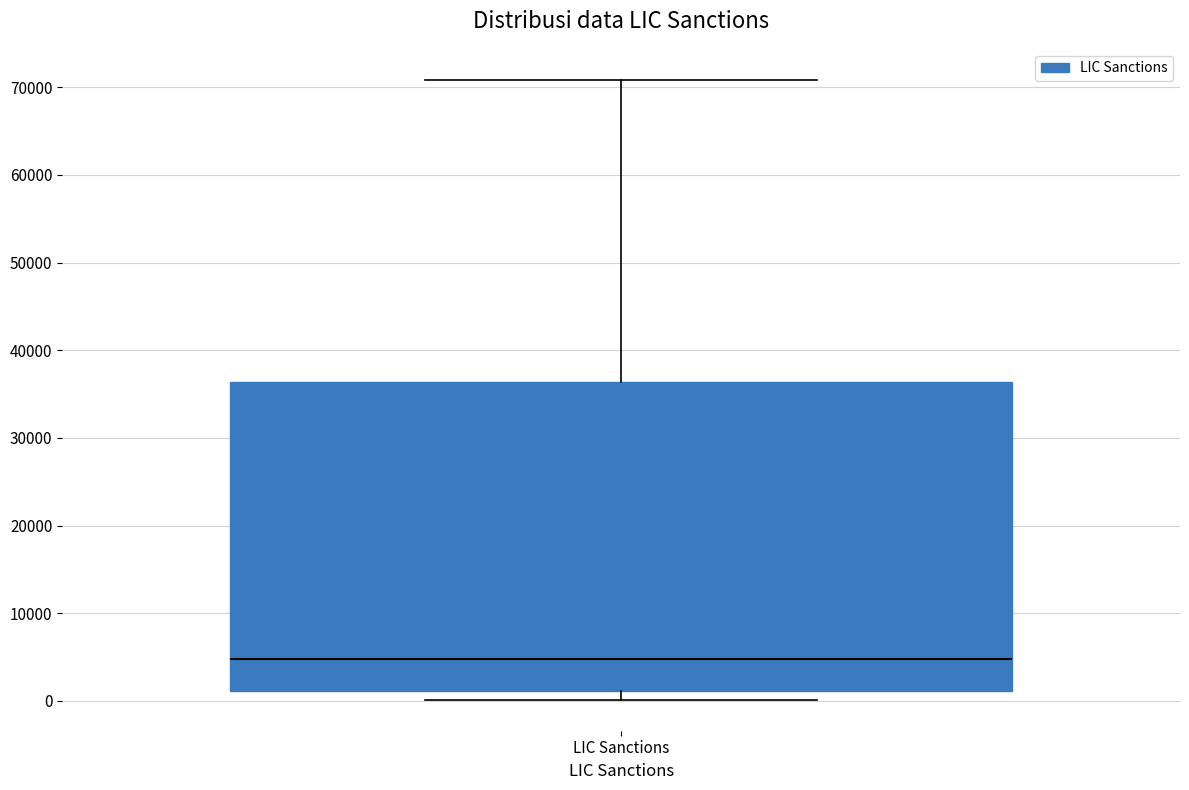

Read this box plot against the y-axis: the position of the median line, the range covered by the box, and the ends of both whiskers. The values are not printed on the chart, so give them approximately, as read against the axis.

median 5000, box 1000 to 36000, whiskers 0 to 71000